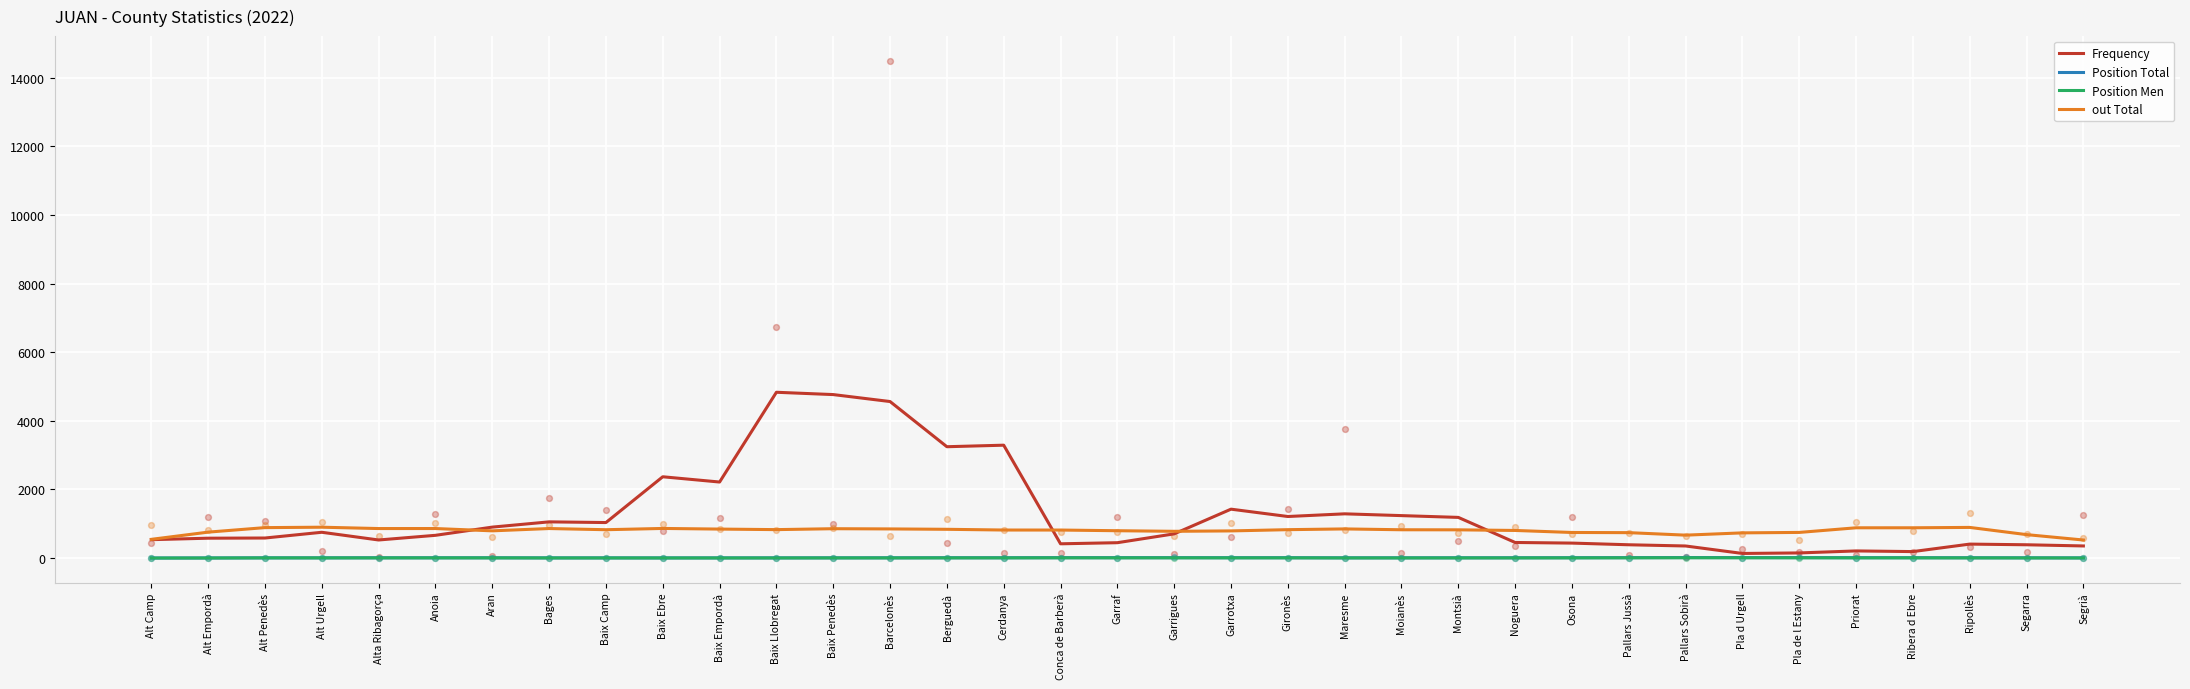

Is the value of Position Men at Alt Urgell greater than the value of out Total at Alt Empordà?

No